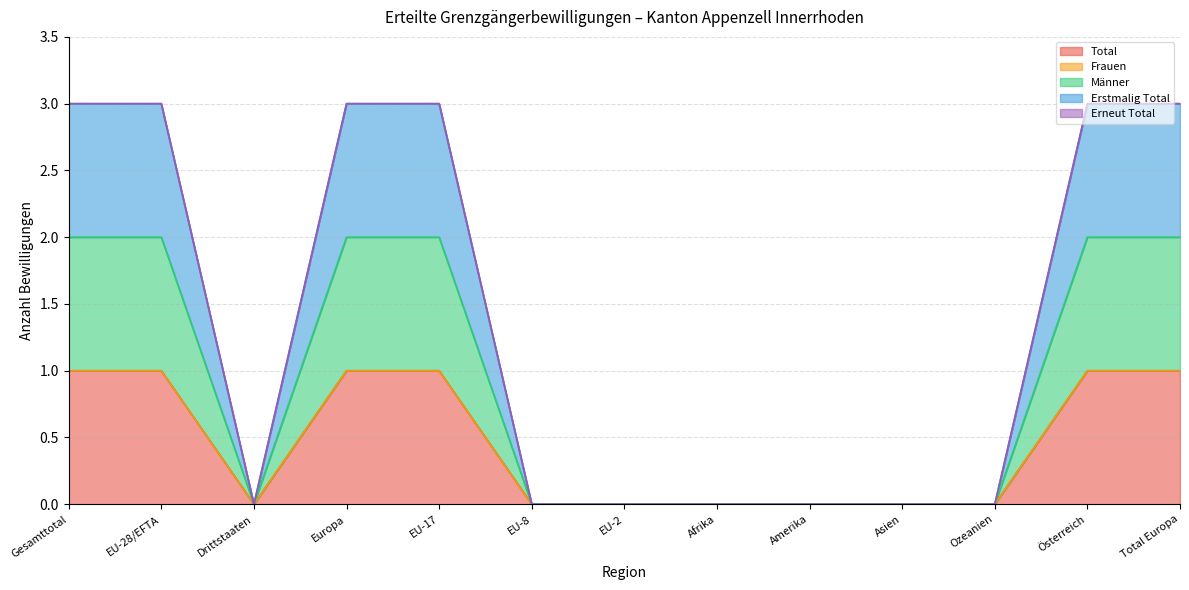

The value of Erstmalig Total at Afrika is 1. True or false?

False